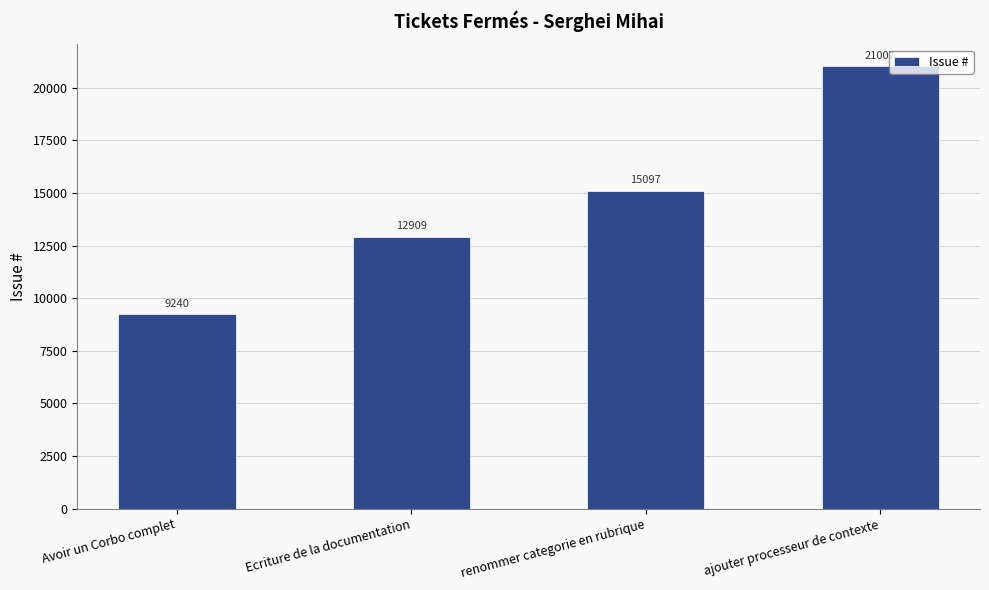

How many bars are there in total?

4